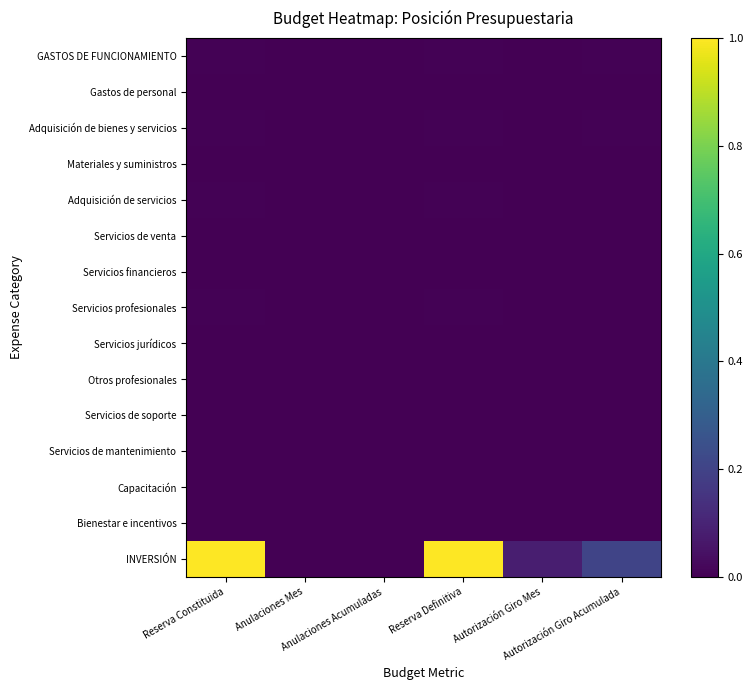

Reading left to right, extract all data points from this chart.

GASTOS DE FUNCIONAMIENTO: Reserva Constituida=0.0	Anulaciones Mes=0.0	Anulaciones Acumuladas=0.0	Reserva Definitiva=0.0	Autorización Giro Mes=0.0	Autorización Giro Acumulada=0.0
Gastos de personal: Reserva Constituida=0.0	Anulaciones Mes=0.0	Anulaciones Acumuladas=0.0	Reserva Definitiva=0.0	Autorización Giro Mes=0.0	Autorización Giro Acumulada=0.0
Adquisición de bienes y servicios: Reserva Constituida=0.0	Anulaciones Mes=0.0	Anulaciones Acumuladas=0.0	Reserva Definitiva=0.0	Autorización Giro Mes=0.0	Autorización Giro Acumulada=0.0
Materiales y suministros: Reserva Constituida=0.0	Anulaciones Mes=0.0	Anulaciones Acumuladas=0.0	Reserva Definitiva=0.0	Autorización Giro Mes=0.0	Autorización Giro Acumulada=0.0
Adquisición de servicios: Reserva Constituida=0.0	Anulaciones Mes=0.0	Anulaciones Acumuladas=0.0	Reserva Definitiva=0.0	Autorización Giro Mes=0.0	Autorización Giro Acumulada=0.0
Servicios de venta: Reserva Constituida=0.0	Anulaciones Mes=0.0	Anulaciones Acumuladas=0.0	Reserva Definitiva=0.0	Autorización Giro Mes=0.0	Autorización Giro Acumulada=0.0
Servicios financieros: Reserva Constituida=0.0	Anulaciones Mes=0.0	Anulaciones Acumuladas=0.0	Reserva Definitiva=0.0	Autorización Giro Mes=0.0	Autorización Giro Acumulada=0.0
Servicios profesionales: Reserva Constituida=0.0	Anulaciones Mes=0.0	Anulaciones Acumuladas=0.0	Reserva Definitiva=0.0	Autorización Giro Mes=0.0	Autorización Giro Acumulada=0.0
Servicios jurídicos: Reserva Constituida=0.0	Anulaciones Mes=0.0	Anulaciones Acumuladas=0.0	Reserva Definitiva=0.0	Autorización Giro Mes=0.0	Autorización Giro Acumulada=0.0
Otros profesionales: Reserva Constituida=0.0	Anulaciones Mes=0.0	Anulaciones Acumuladas=0.0	Reserva Definitiva=0.0	Autorización Giro Mes=0.0	Autorización Giro Acumulada=0.0
Servicios de soporte: Reserva Constituida=0.0	Anulaciones Mes=0.0	Anulaciones Acumuladas=0.0	Reserva Definitiva=0.0	Autorización Giro Mes=0.0	Autorización Giro Acumulada=0.0
Servicios de mantenimiento: Reserva Constituida=0.0	Anulaciones Mes=0.0	Anulaciones Acumuladas=0.0	Reserva Definitiva=0.0	Autorización Giro Mes=0.0	Autorización Giro Acumulada=0.0
Capacitación: Reserva Constituida=0.0	Anulaciones Mes=0.0	Anulaciones Acumuladas=0.0	Reserva Definitiva=0.0	Autorización Giro Mes=0.0	Autorización Giro Acumulada=0.0
Bienestar e incentivos: Reserva Constituida=0.0	Anulaciones Mes=0.0	Anulaciones Acumuladas=0.0	Reserva Definitiva=0.0	Autorización Giro Mes=0.0	Autorización Giro Acumulada=0.0
INVERSIÓN: Reserva Constituida=1.0	Anulaciones Mes=0.0	Anulaciones Acumuladas=0.0	Reserva Definitiva=1.0	Autorización Giro Mes=0.1	Autorización Giro Acumulada=0.2